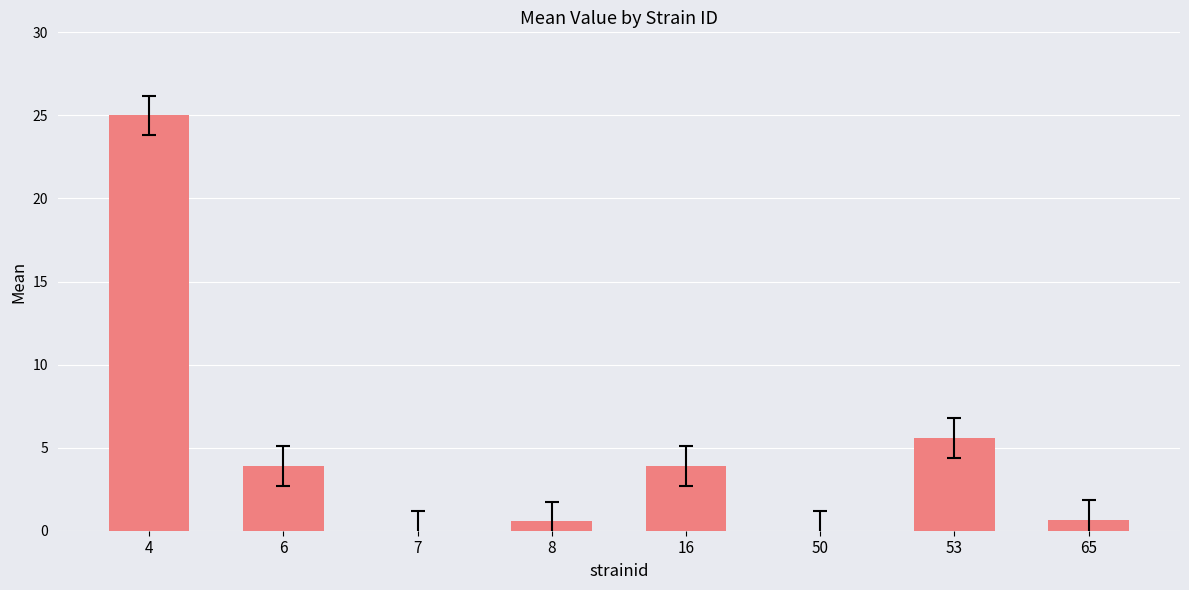

What is the greatest value displayed?

25.0